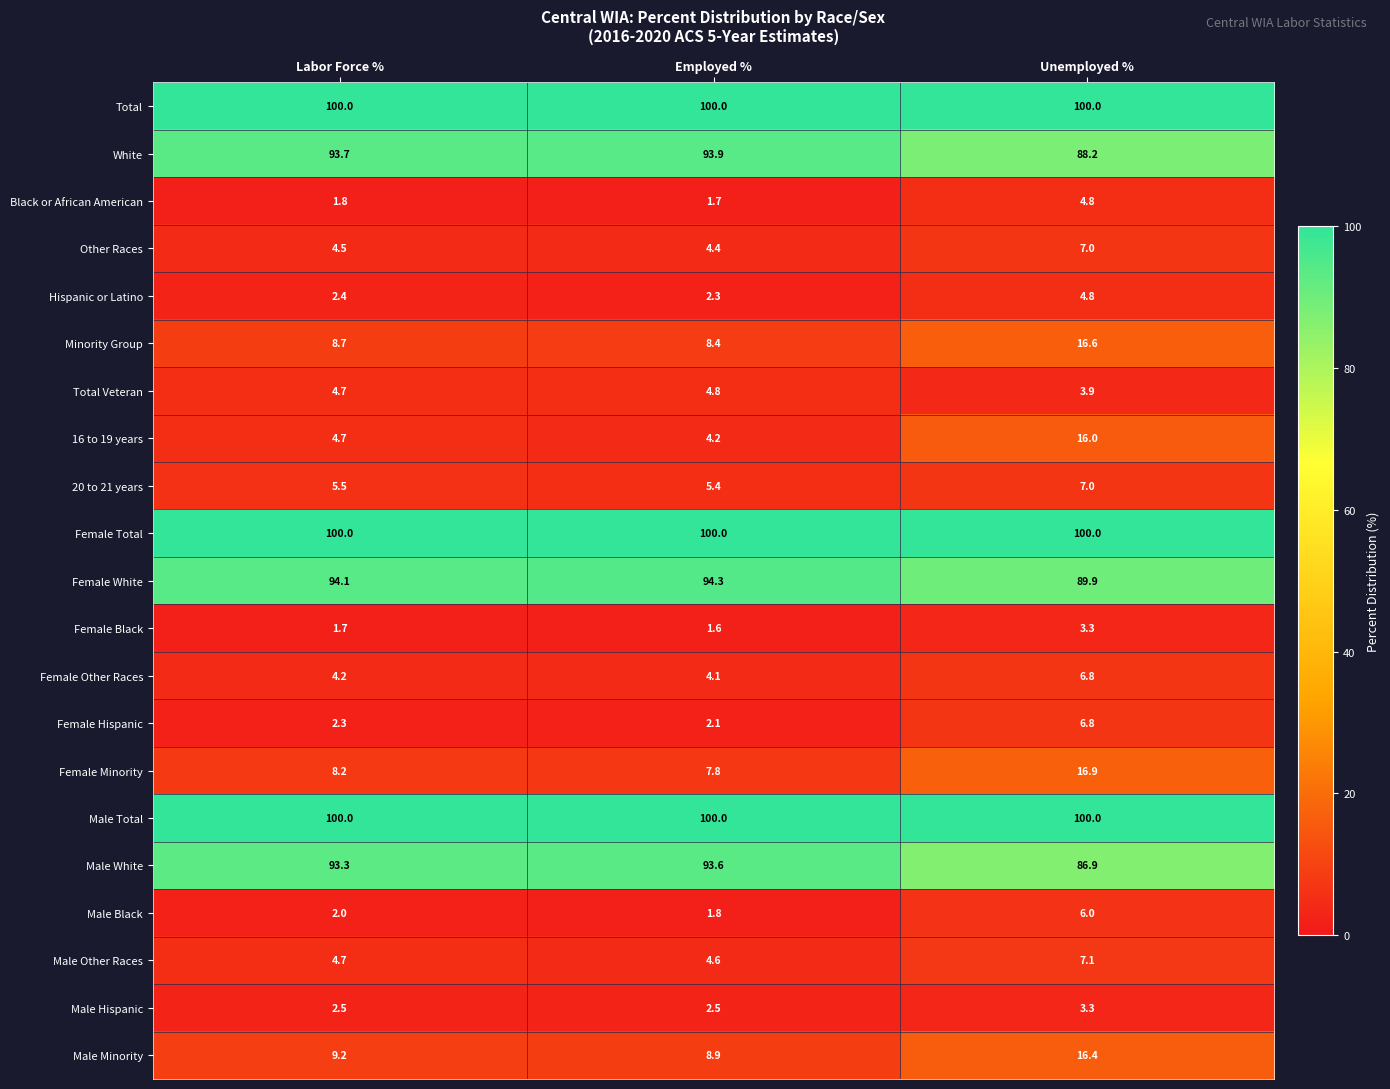

What is the sum of all Male Black values?

9.8